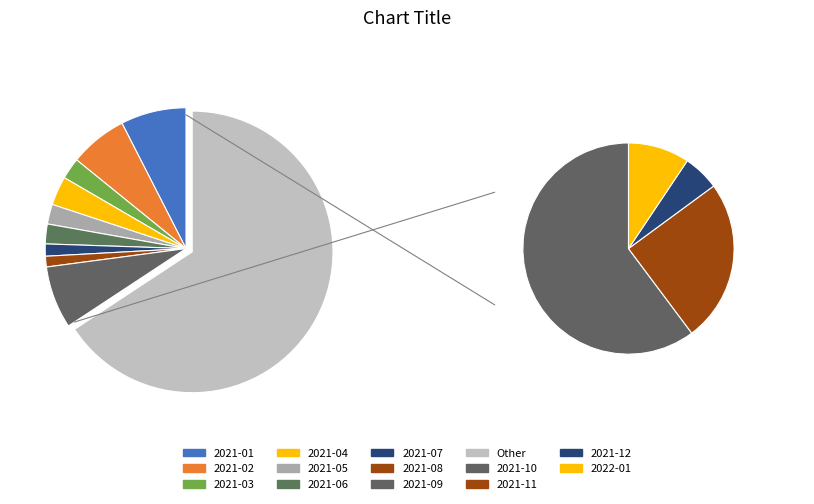

Does 2021-12 represent more than half of the total?

No